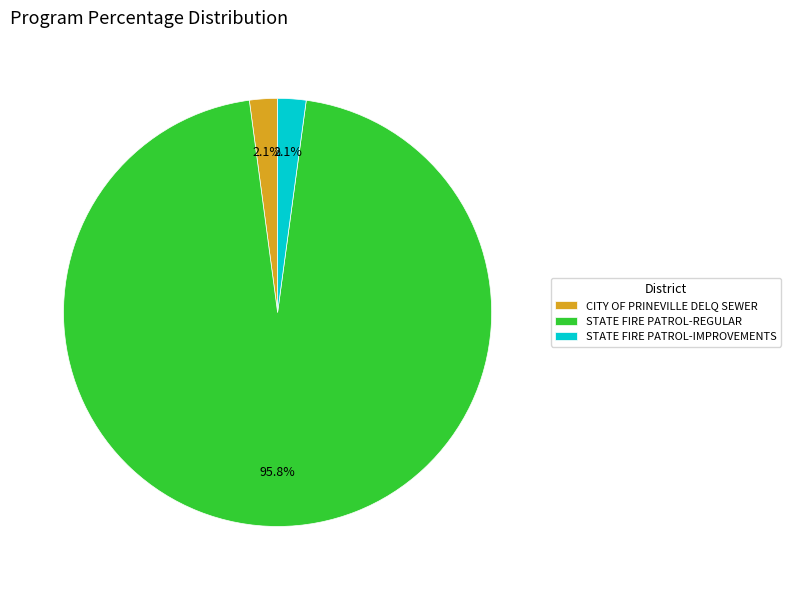

Count the number of slices in the pie.

3